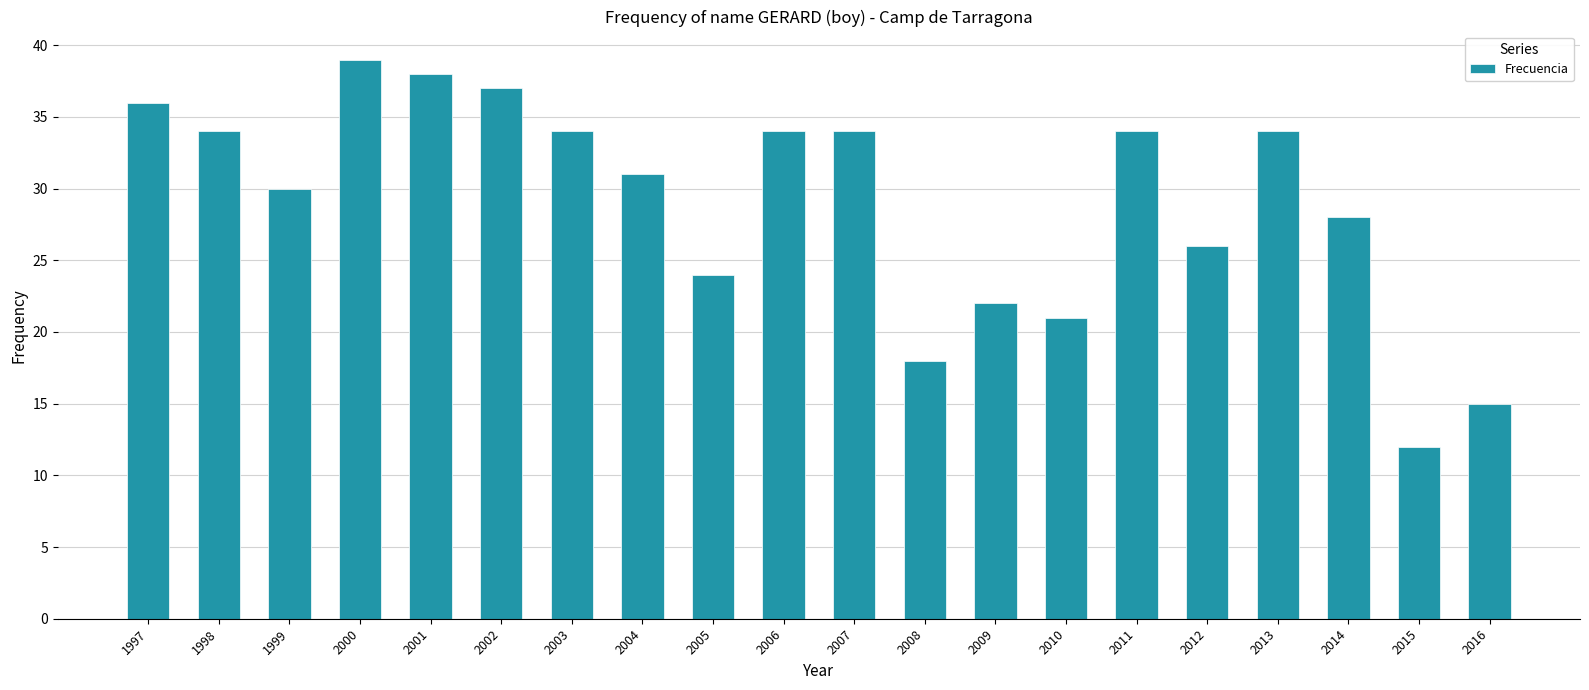

The value at 2008 is 10. True or false?

False